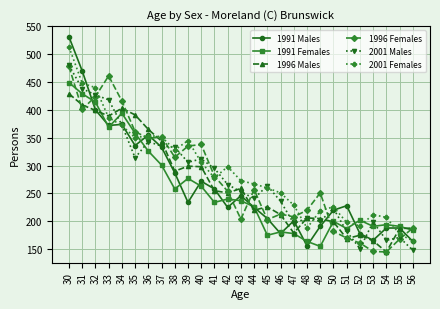

True or false: 1991 Males has more than 2 points higher than both neighbors.

True